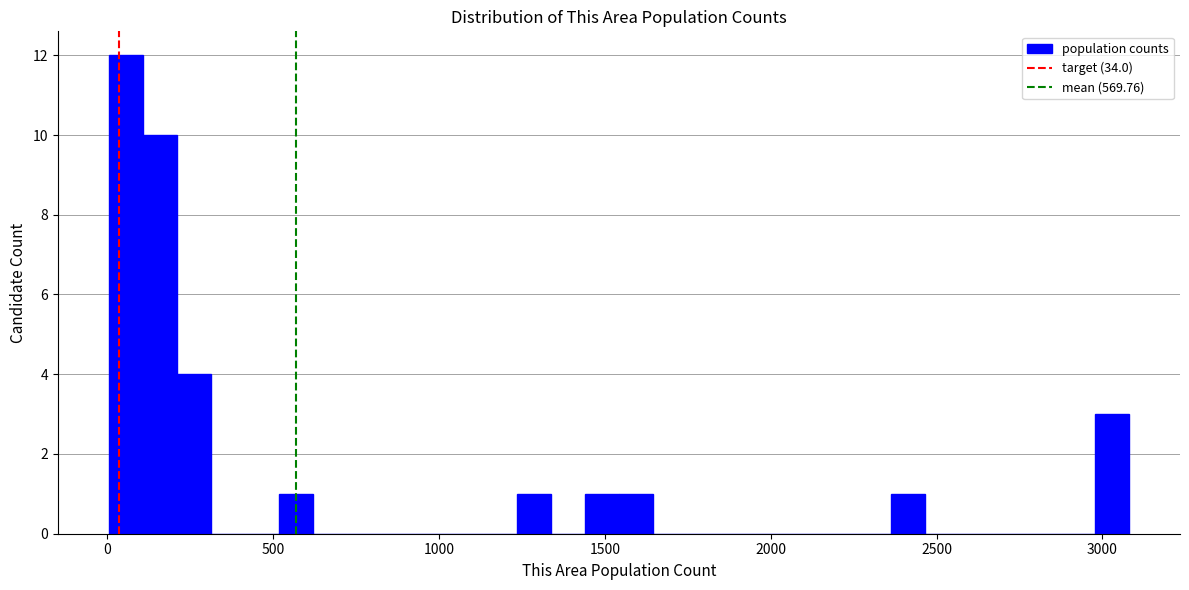

Around what value on the x-axis is the tallest bar? Give the approximate position of its centre, as read against the axis.

50